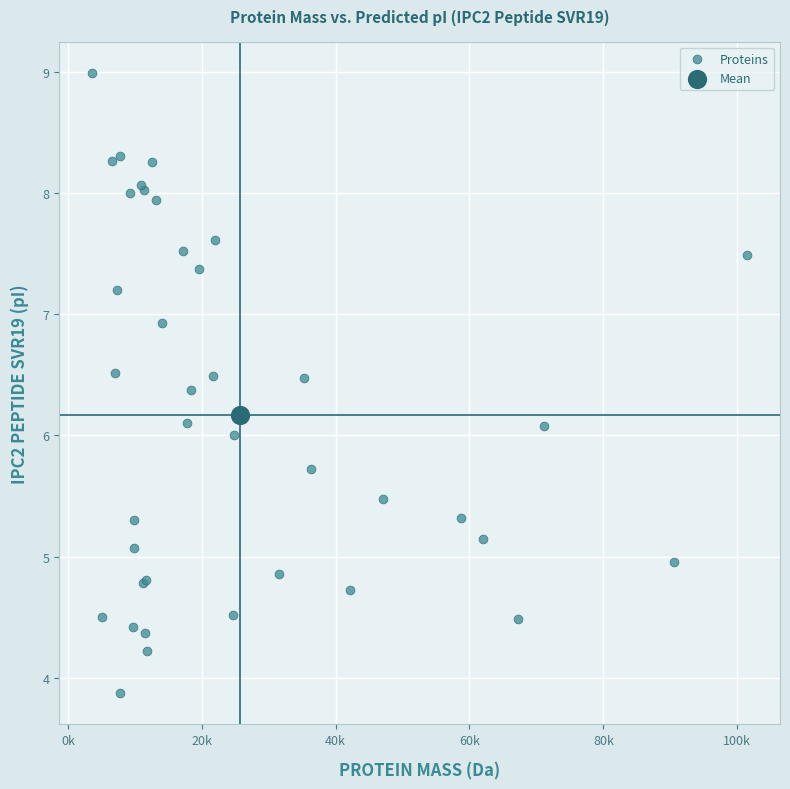

What are all the series names shown in the legend?

Proteins, Mean